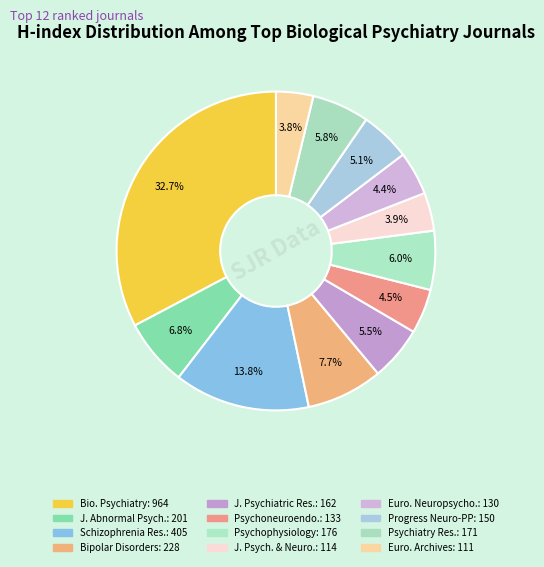

Count the number of slices in the pie.

12